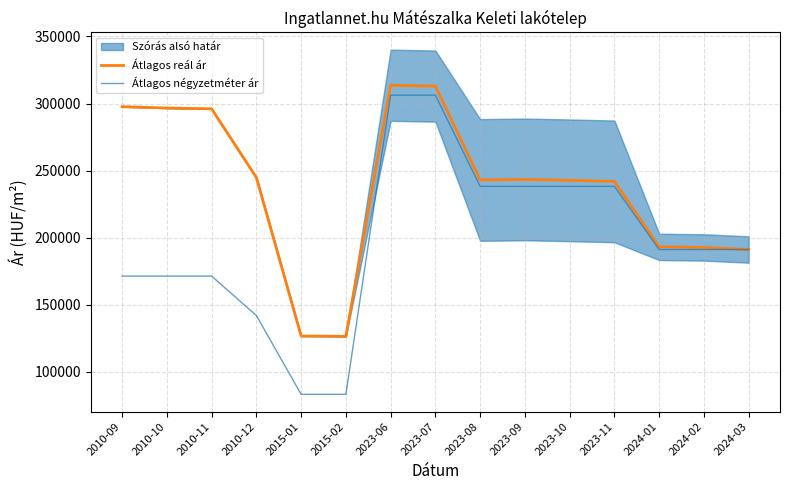

Reading left to right, transcribe all the data shown in this chart.

Átlagos reál ár: 2010-09=297671	2010-10=296653	2010-11=296063	2010-12=244861	2015-01=126795	2015-02=126573	2023-06=313634	2023-07=313001	2023-08=243044	2023-09=243452	2023-10=242799	2023-11=241987	2024-01=193205	2024-02=192788	2024-03=191233
Átlagos négyzetméter ár: 2010-09=171428	2010-10=171428	2010-11=171428	2010-12=142063	2015-01=83333	2015-02=83333	2023-06=306250	2023-07=306250	2023-08=238282	2023-09=238282	2023-10=238282	2023-11=238282	2024-01=191233	2024-02=191233	2024-03=191233